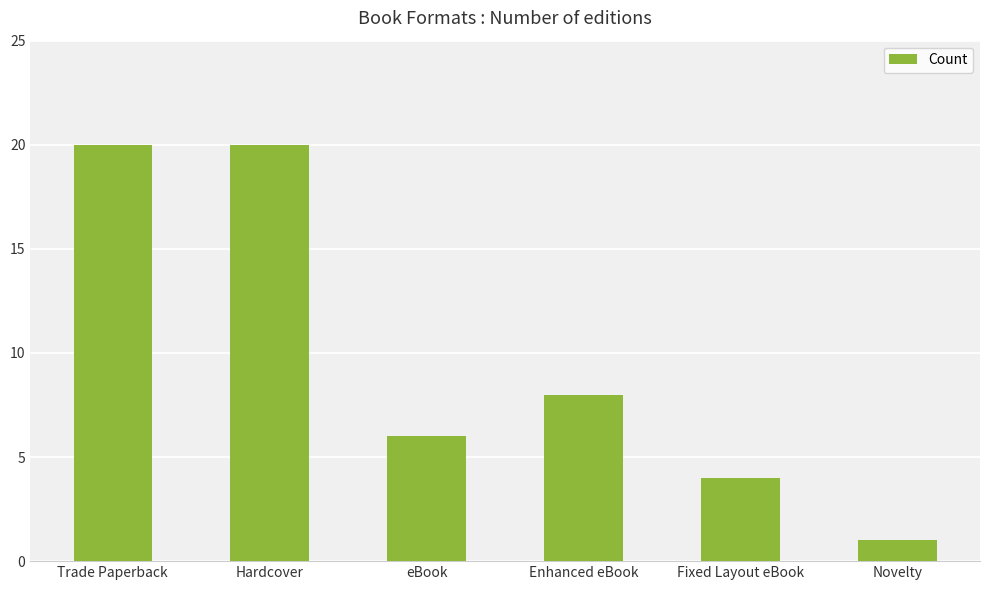

How many data points are less than 8?

3